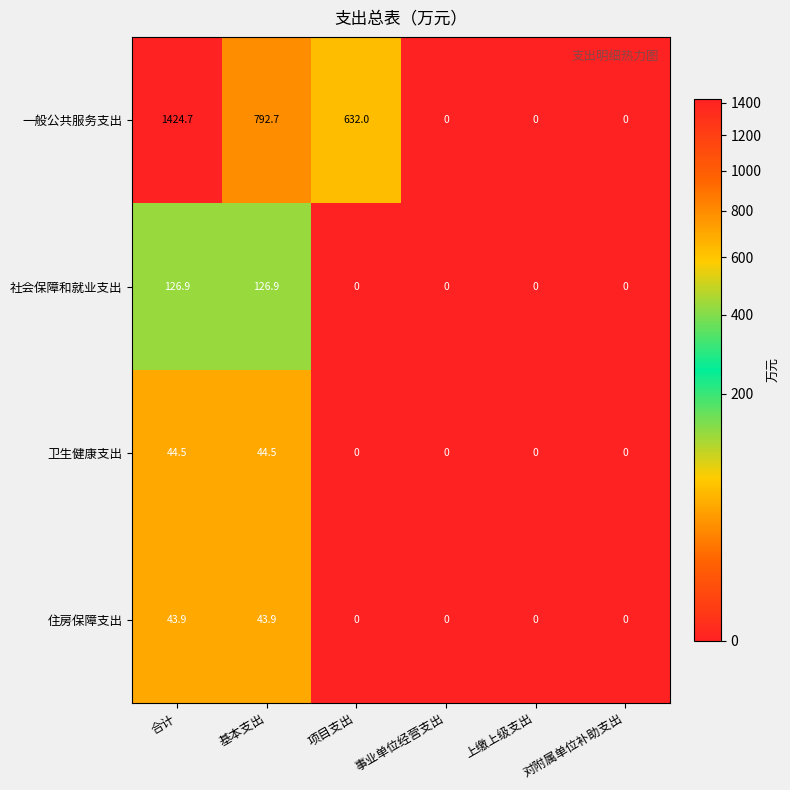

Which series has the largest total across all categories?

一般公共服务支出